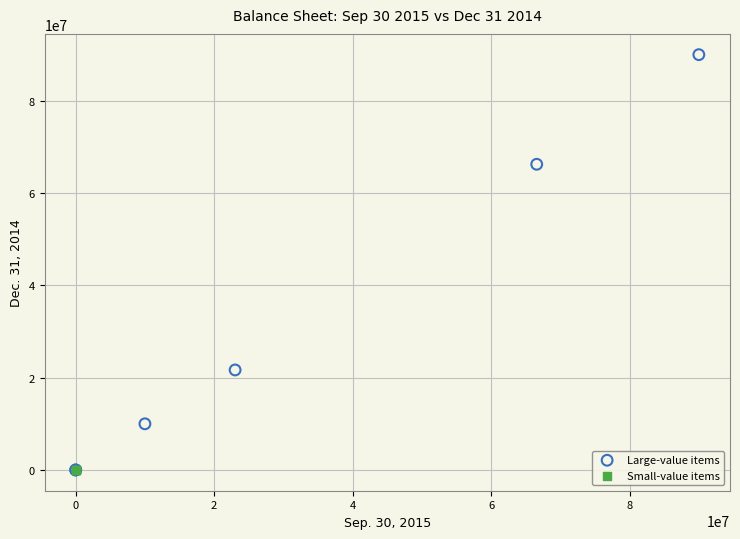

Which series reaches the maximum Y coordinate?

Large-value items